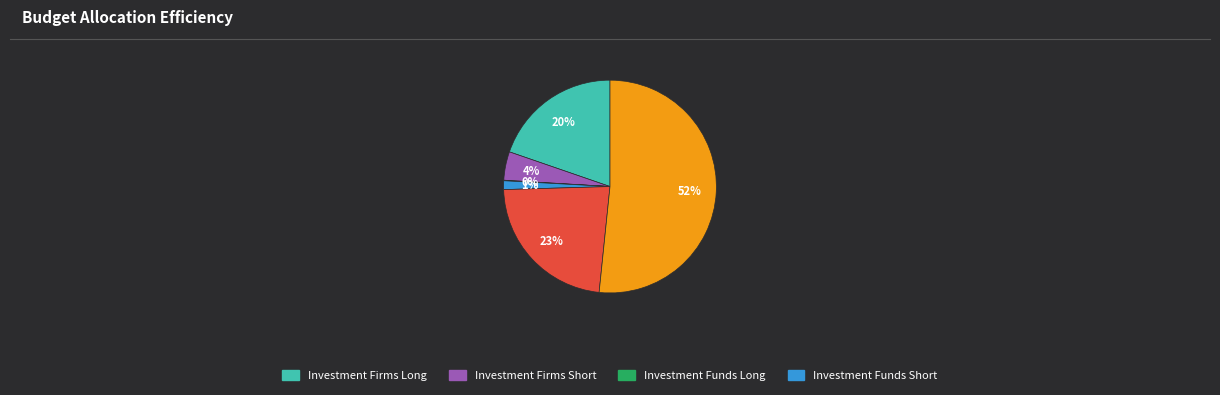

Is there any slice that represents more than half of the pie?

Yes